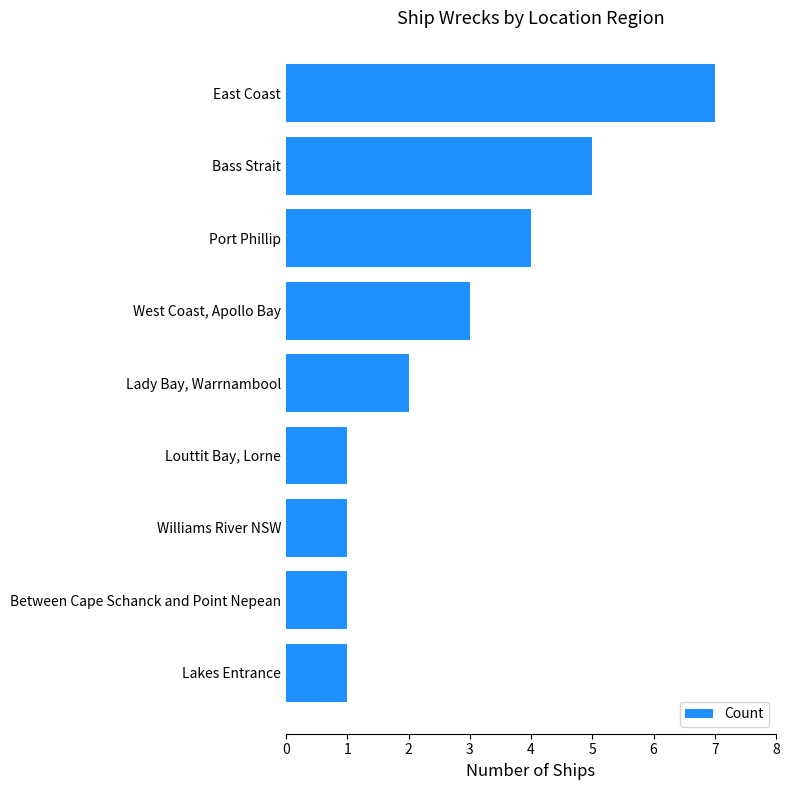

Which has a higher value, East Coast or Louttit Bay, Lorne?

East Coast